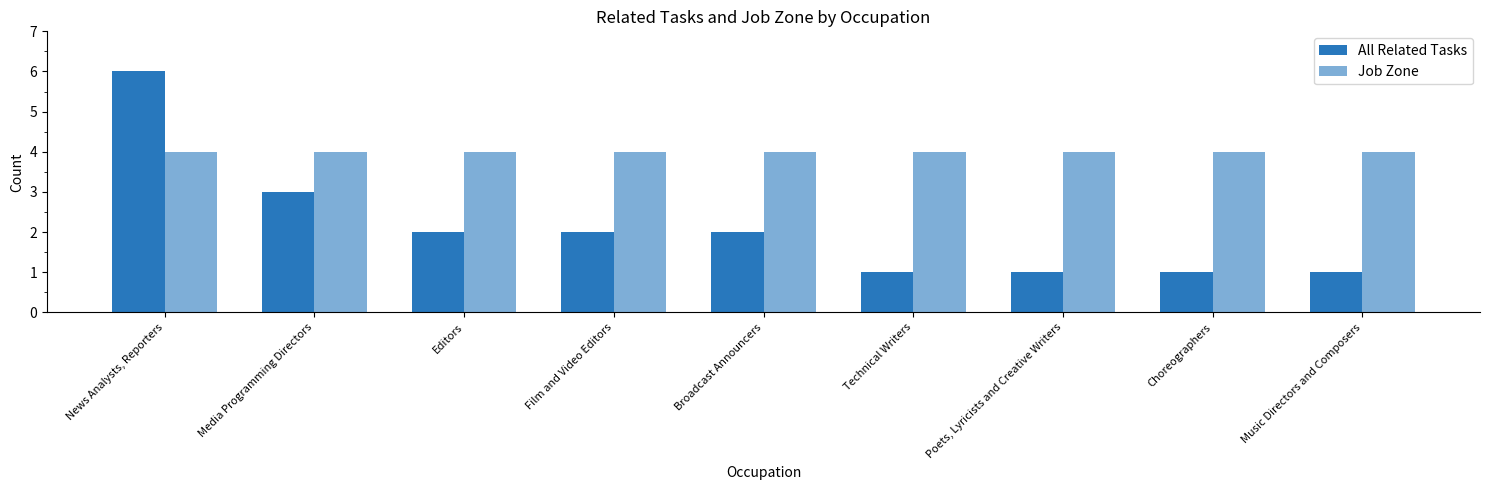

Reading left to right, what are all the values shown in this chart?

All Related Tasks: News Analysts, Reporters=6	Media Programming Directors=3	Editors=2	Film and Video Editors=2	Broadcast Announcers=2	Technical Writers=1	Poets, Lyricists and Creative Writers=1	Choreographers=1	Music Directors and Composers=1
Job Zone: News Analysts, Reporters=4	Media Programming Directors=4	Editors=4	Film and Video Editors=4	Broadcast Announcers=4	Technical Writers=4	Poets, Lyricists and Creative Writers=4	Choreographers=4	Music Directors and Composers=4